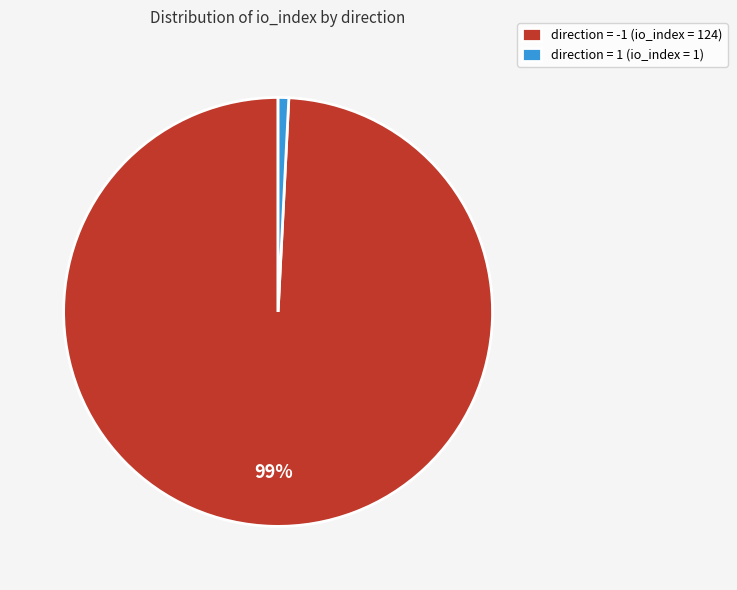

Does any single category account for the majority?

Yes